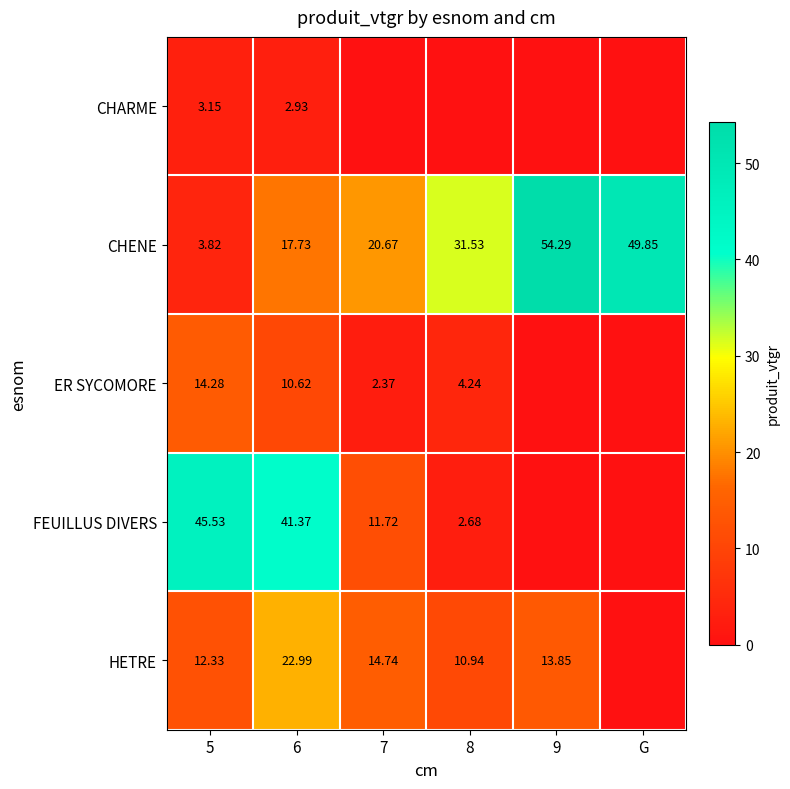

Is it true that CHENE equals 54.3 at 9?

True